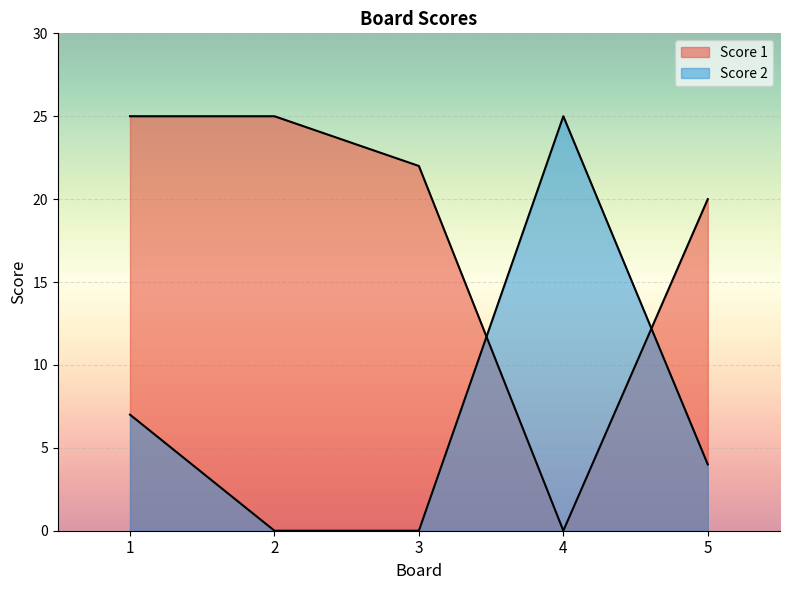

Rank the series at 1 from lowest to highest value.

Score 2, Score 1